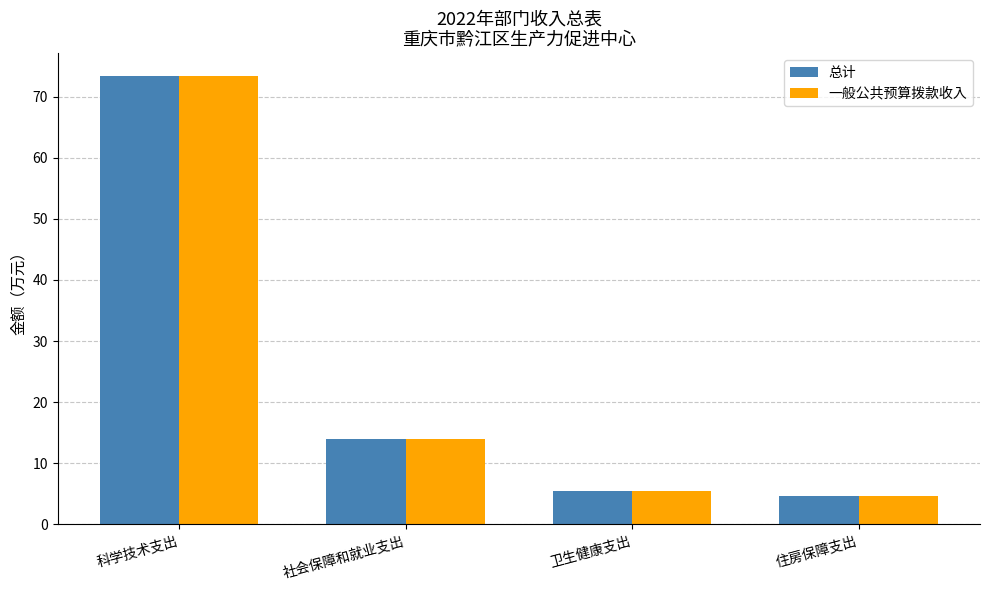

What are all the series names shown in the legend?

总计, 一般公共预算拨款收入